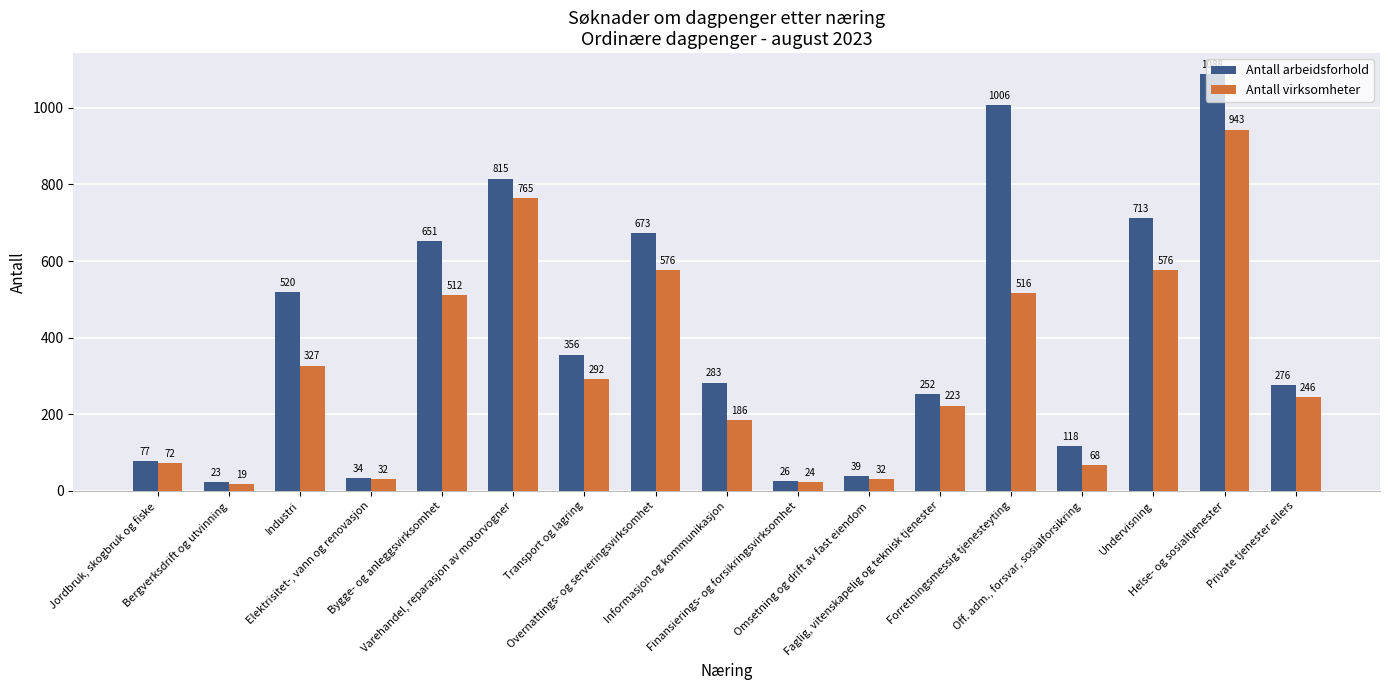

How many bars are there in each group?

2